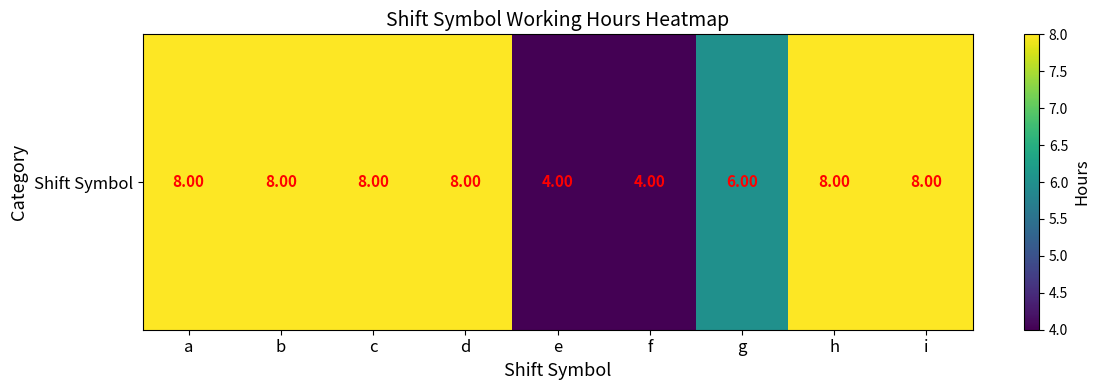

What is the change in value from c to f?

-4.0